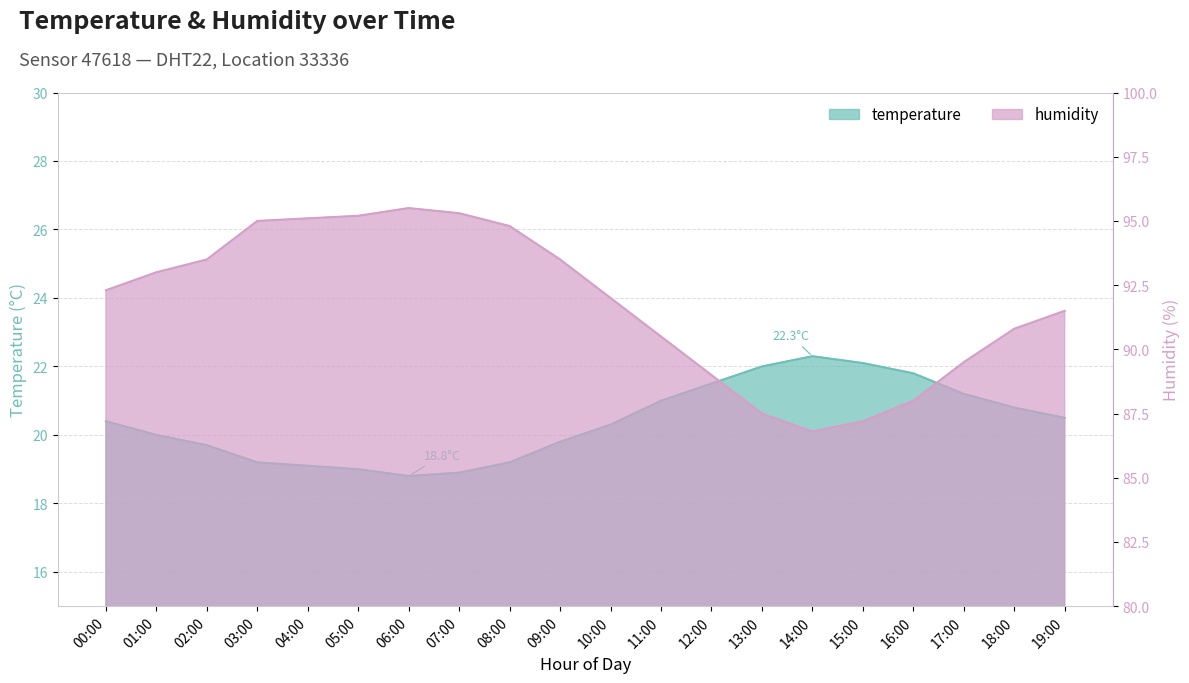

How many interior local peaks does the humidity series have?

1